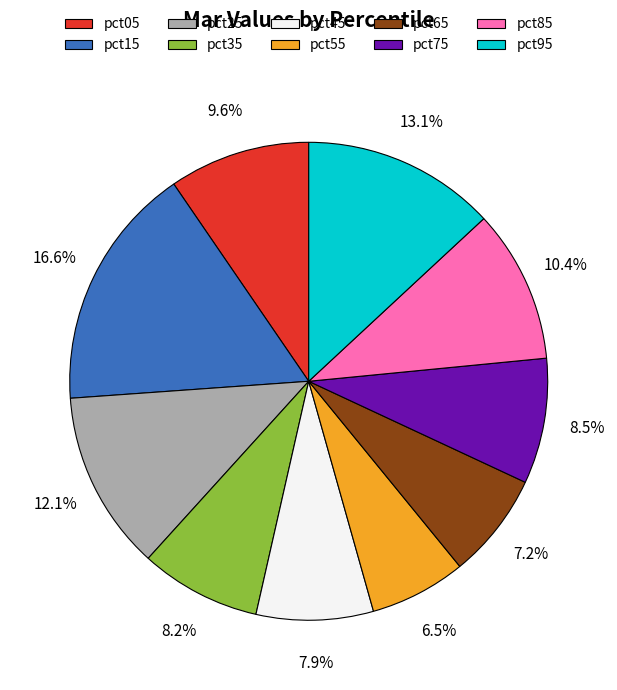

What portion of the pie excludes pct85?

89.6%